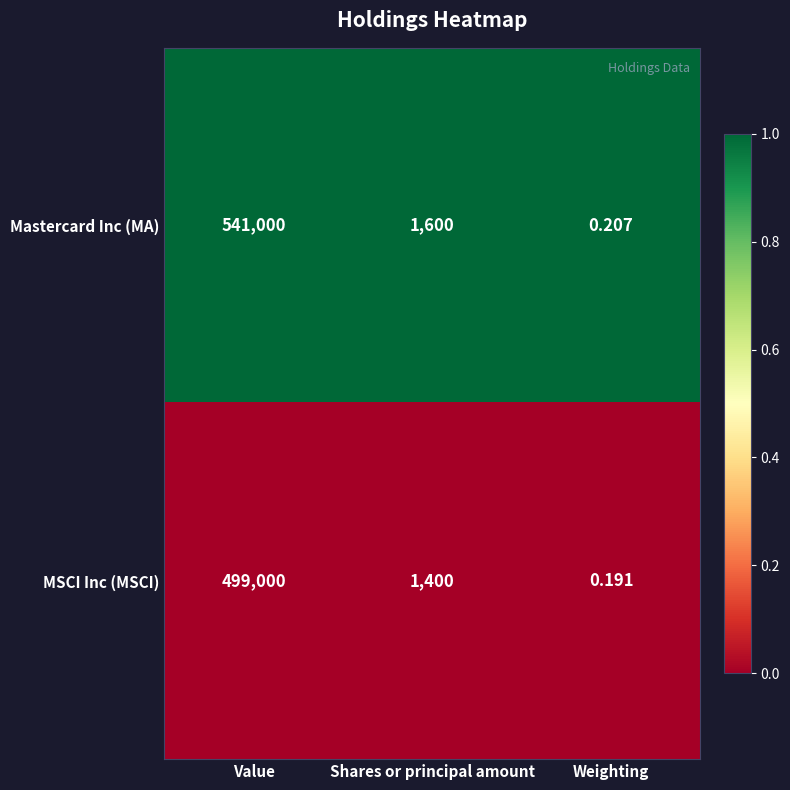

Which label corresponds to the smallest value in the chart?

Weighting